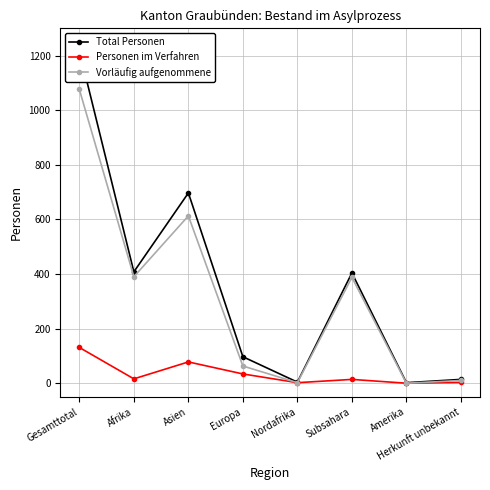

Between Gesamttotal and Amerika, which is larger?

Gesamttotal